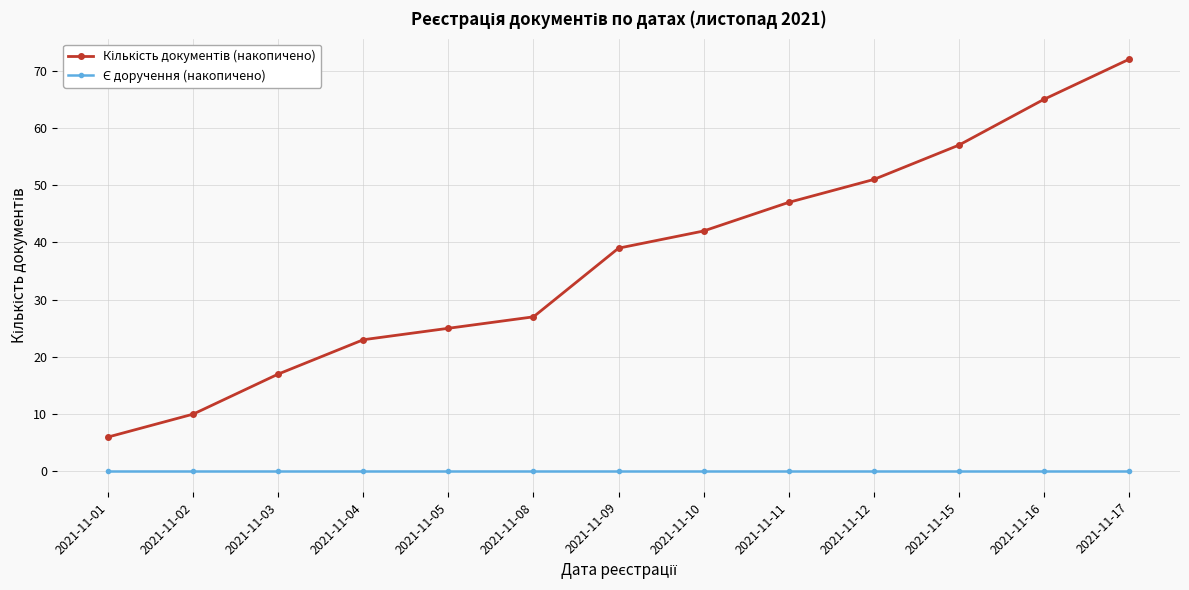

Is this an area chart (filled region under the line)?

No